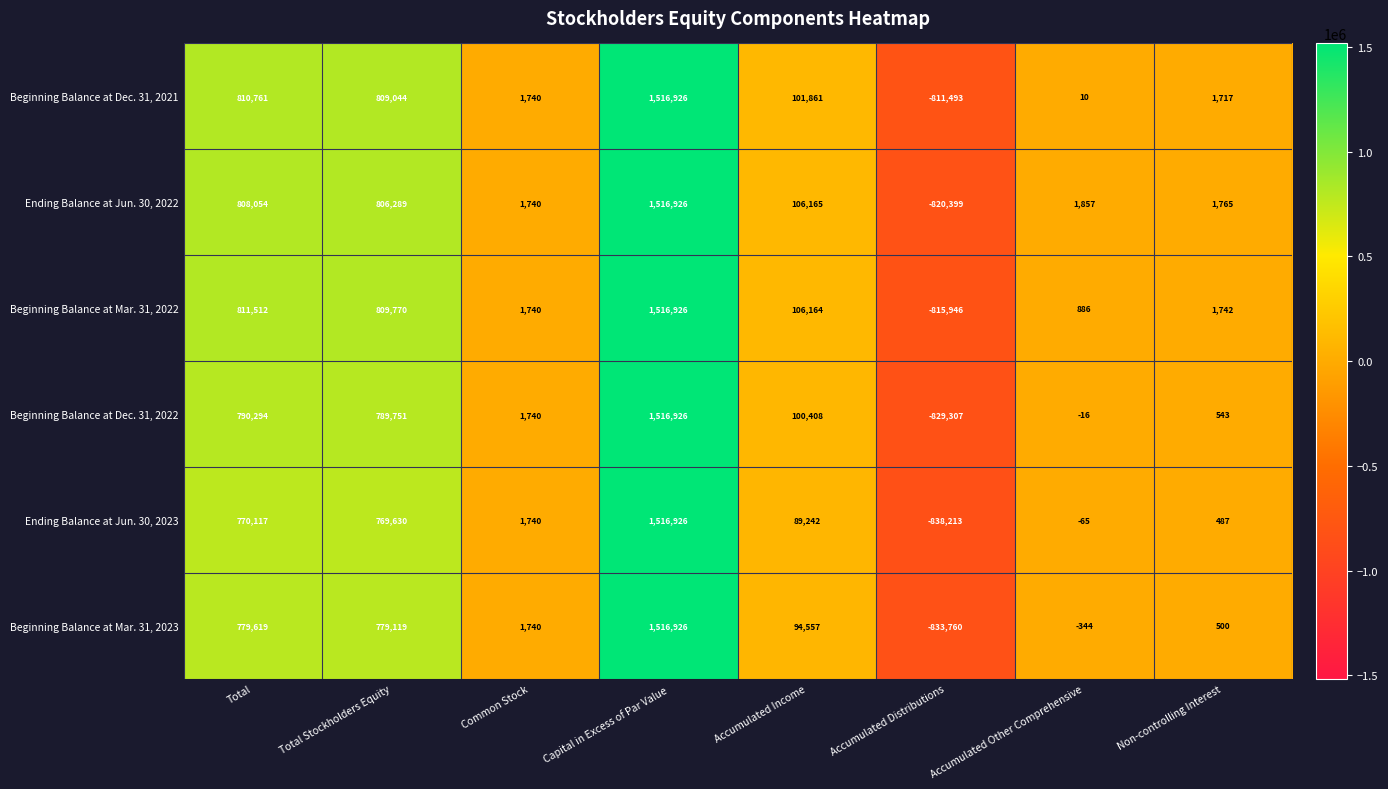

Which series changed the most between Total and Accumulated Income?

Beginning Balance at Dec. 31, 2021